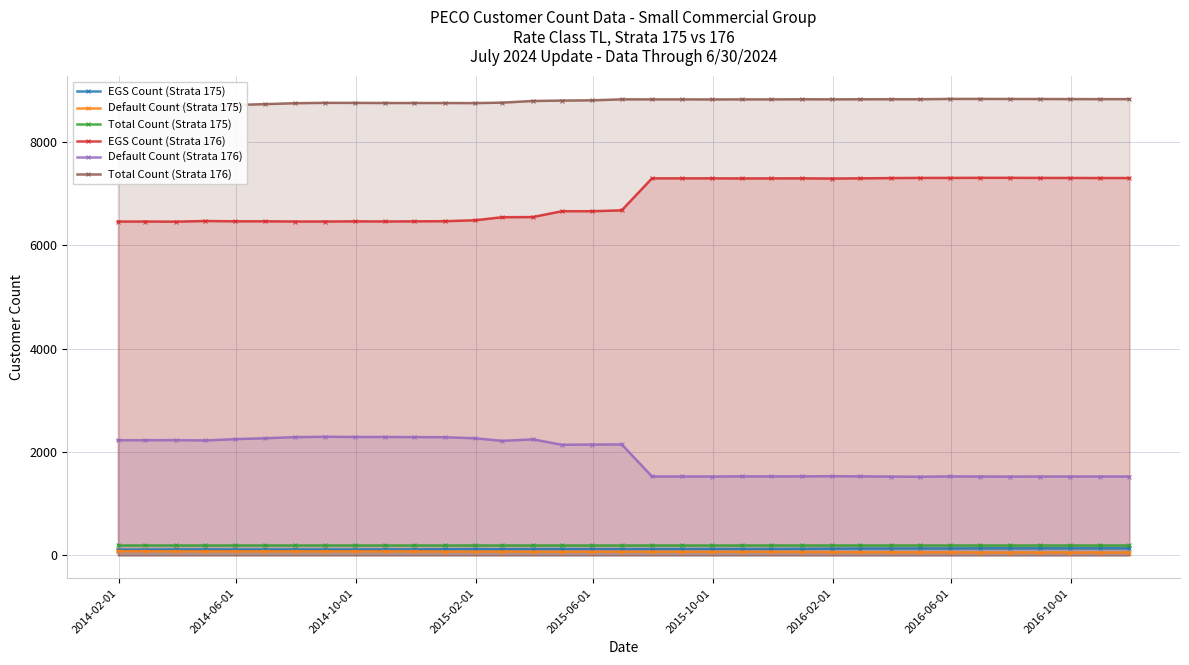

True or false: Default Count (Strata 176) and Default Count (Strata 175) cross at least once.

False